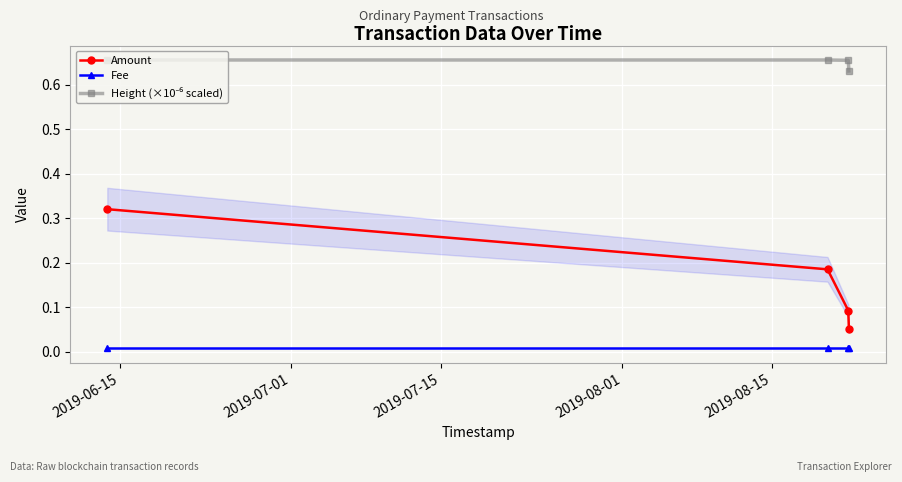

True or false: Height (×10⁻⁶ scaled) and Amount cross at least once.

False